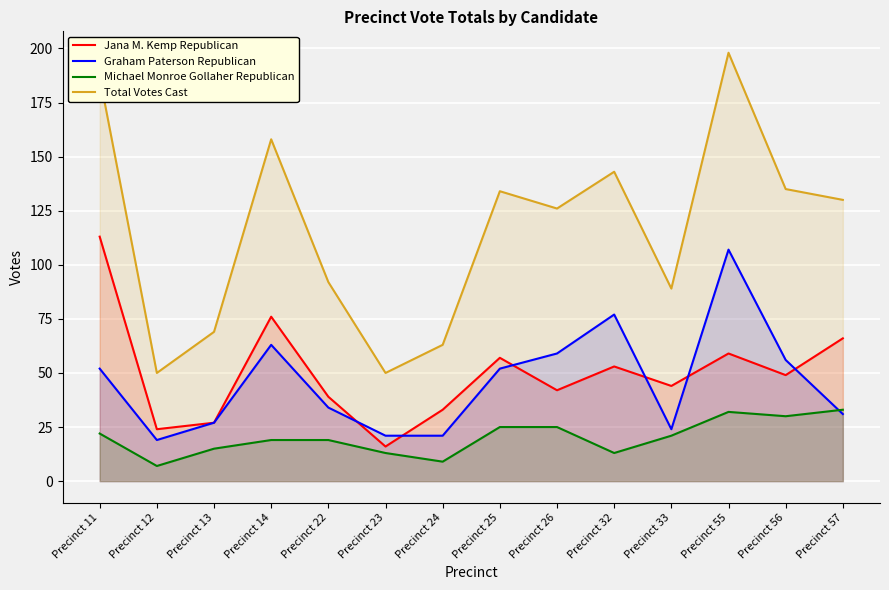

Reading left to right, extract all data points from this chart.

Jana M. Kemp Republican: Precinct 11=113	Precinct 12=24	Precinct 13=27	Precinct 14=76	Precinct 22=39	Precinct 23=16	Precinct 24=33	Precinct 25=57	Precinct 26=42	Precinct 32=53	Precinct 33=44	Precinct 55=59	Precinct 56=49	Precinct 57=66
Graham Paterson Republican: Precinct 11=52	Precinct 12=19	Precinct 13=27	Precinct 14=63	Precinct 22=34	Precinct 23=21	Precinct 24=21	Precinct 25=52	Precinct 26=59	Precinct 32=77	Precinct 33=24	Precinct 55=107	Precinct 56=56	Precinct 57=31
Michael Monroe Gollaher Republican: Precinct 11=22	Precinct 12=7	Precinct 13=15	Precinct 14=19	Precinct 22=19	Precinct 23=13	Precinct 24=9	Precinct 25=25	Precinct 26=25	Precinct 32=13	Precinct 33=21	Precinct 55=32	Precinct 56=30	Precinct 57=33
Total Votes Cast: Precinct 11=187	Precinct 12=50	Precinct 13=69	Precinct 14=158	Precinct 22=92	Precinct 23=50	Precinct 24=63	Precinct 25=134	Precinct 26=126	Precinct 32=143	Precinct 33=89	Precinct 55=198	Precinct 56=135	Precinct 57=130